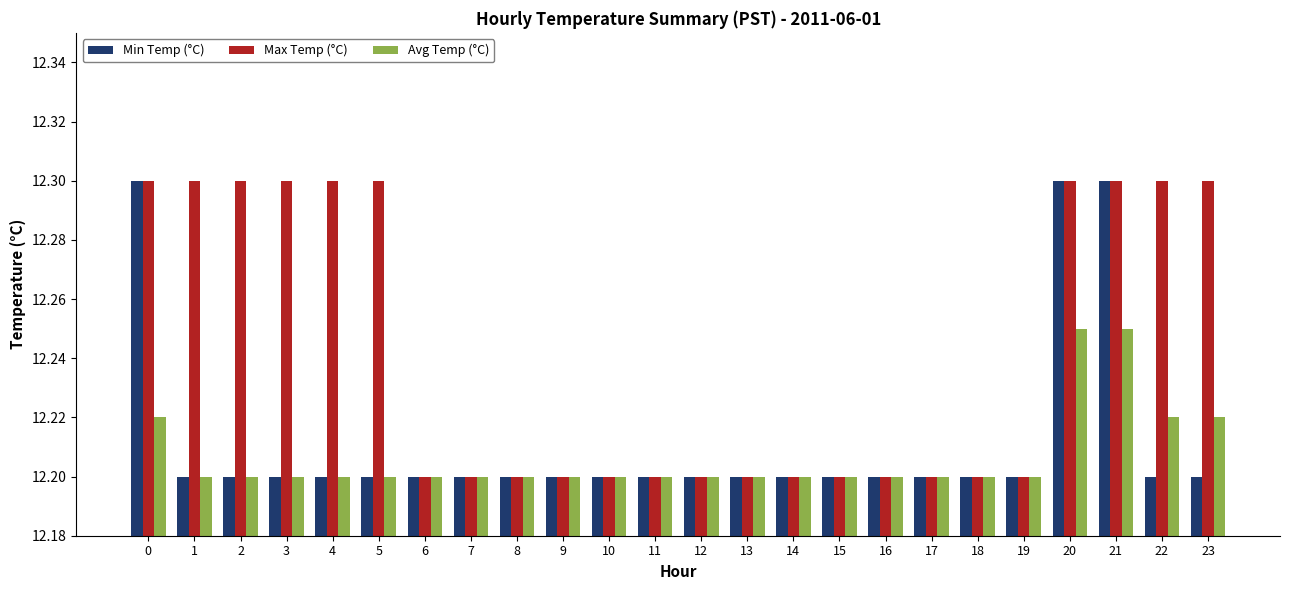

At how many categories does at least one series exceed 12?

24